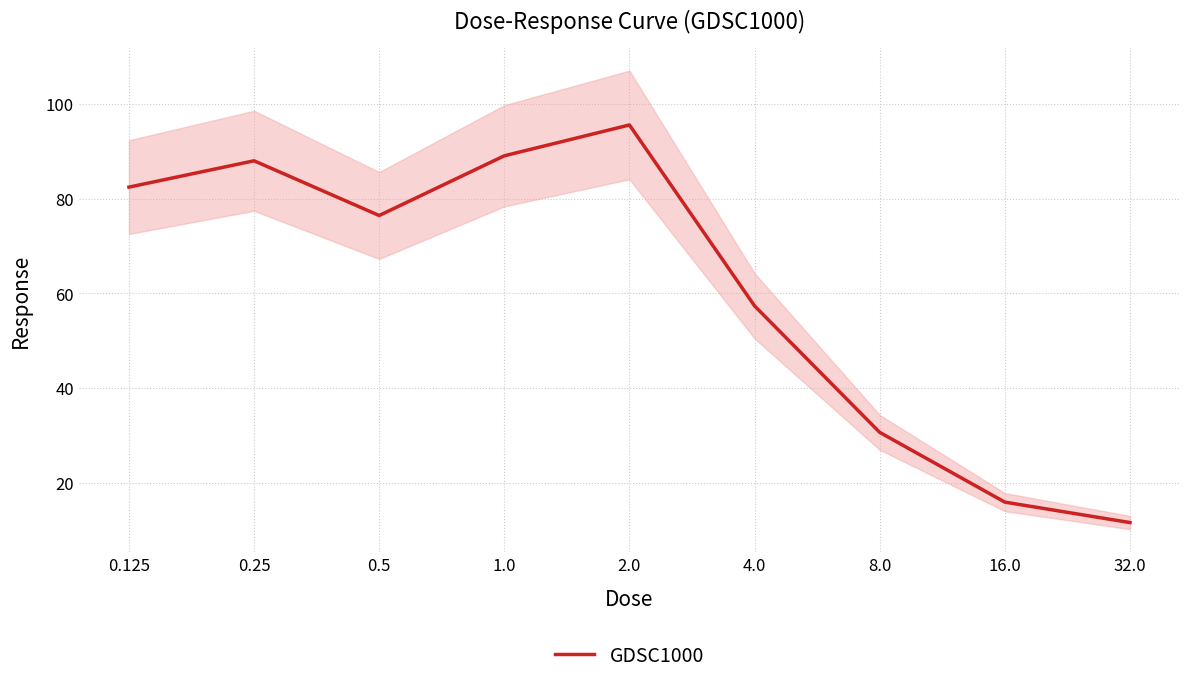

What position from the left is 2.0?

5